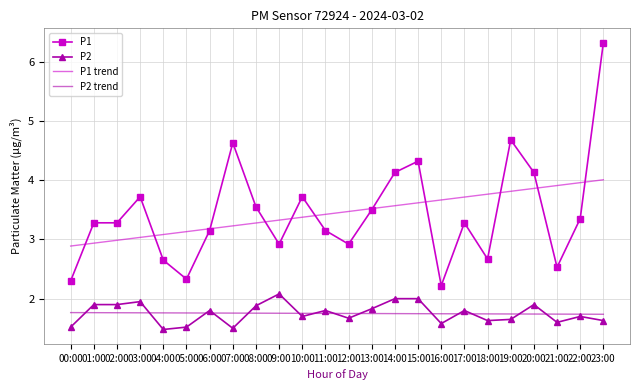

True or false: P1 and P2 cross at least once.

False